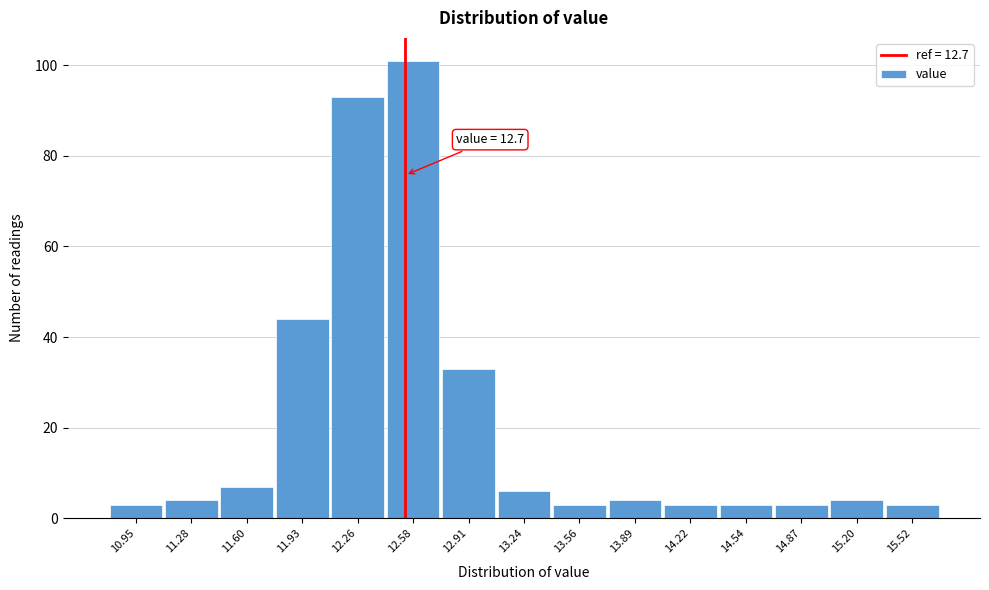

Reading left to right, transcribe all the data shown in this chart.

3	4	7	44	93	101	33	6	3	4	3	3	3	4	3